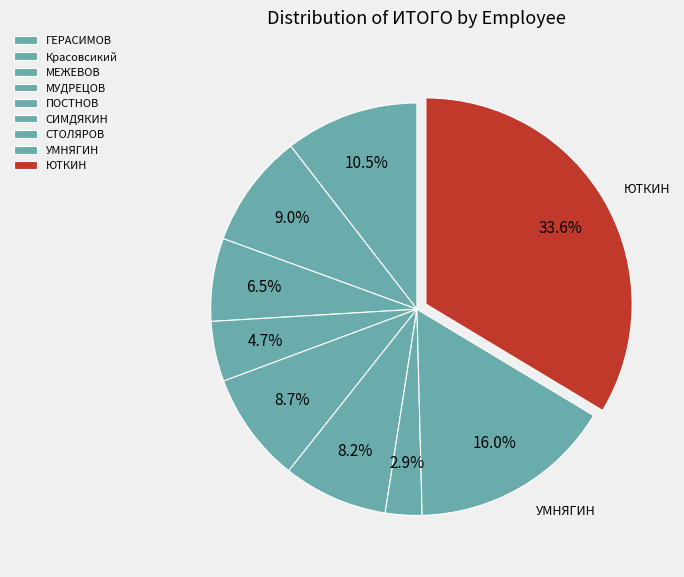

How many segments does this pie chart have?

9